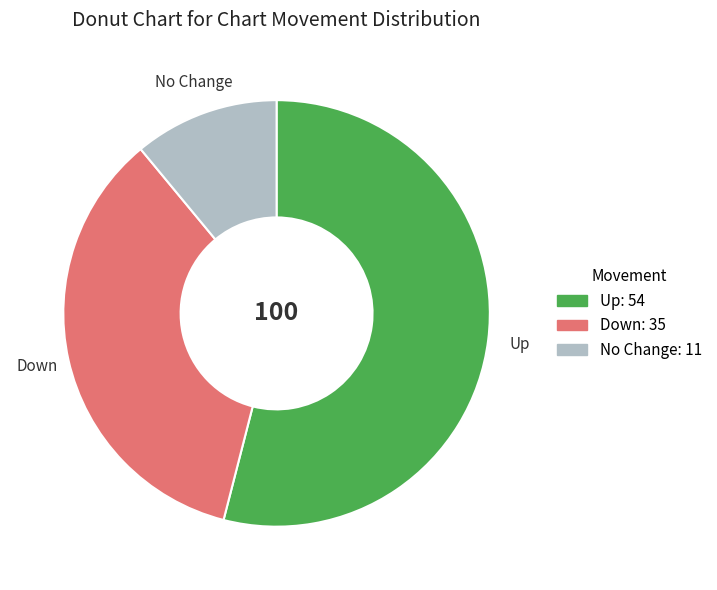

What is the ratio of the value at Up to the value at Down?

1.5